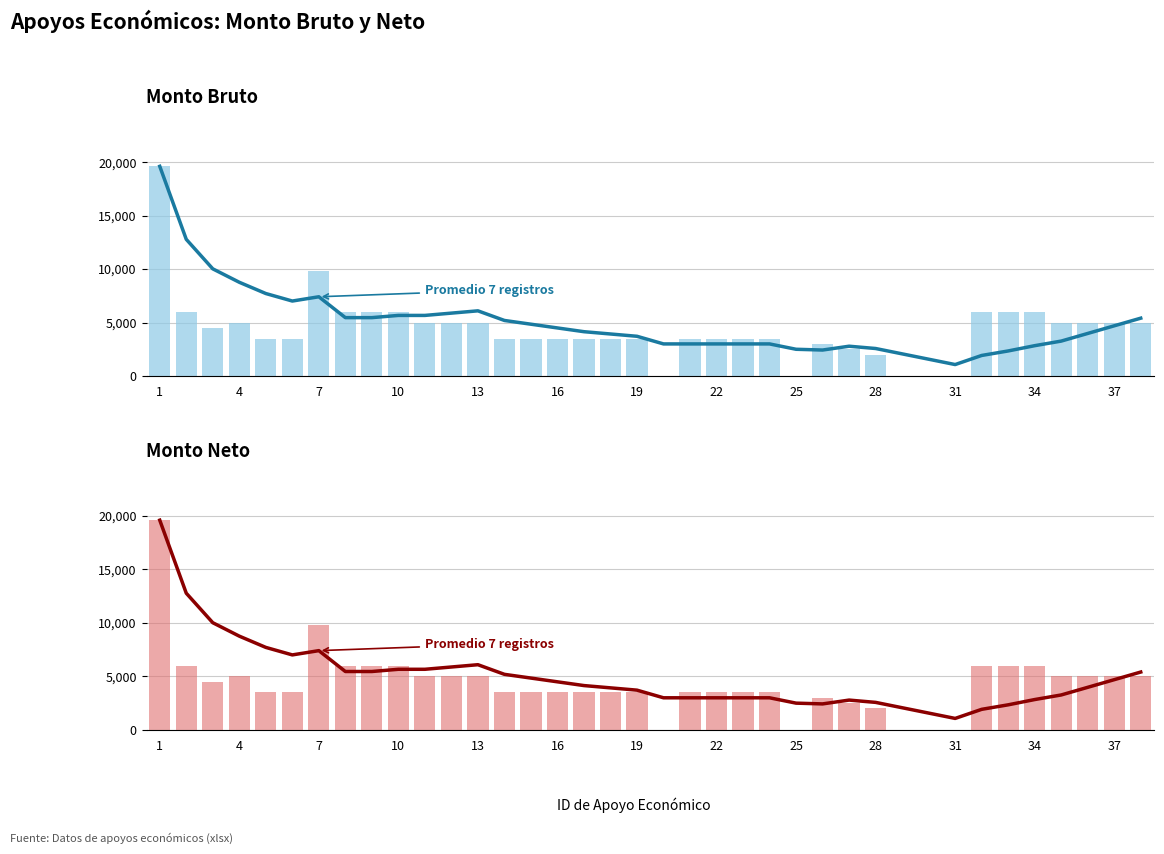

The value of Promedio 7 registros at 17 is 6004.3. True or false?

False